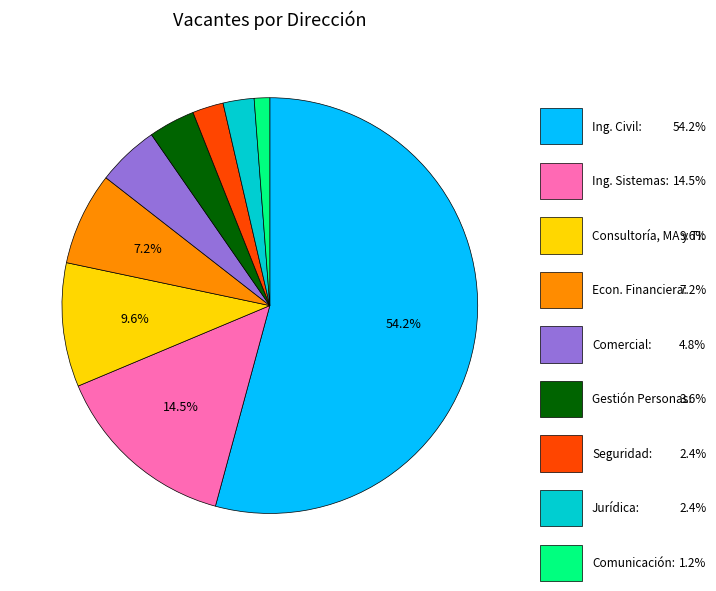

Does any single category account for the majority?

Yes